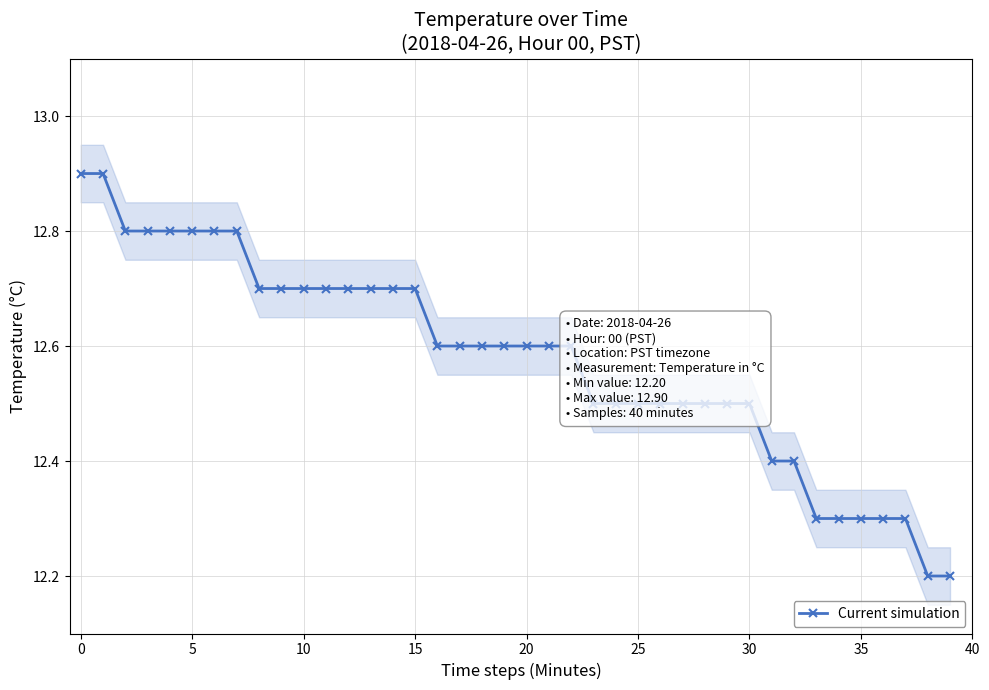

Reading right to left, what are all the values shown in this chart?

12.2	12.2	12.3	12.3	12.3	12.3	12.3	12.4	12.4	12.5	12.5	12.5	12.5	12.5	12.5	12.5	12.5	12.6	12.6	12.6	12.6	12.6	12.6	12.6	12.7	12.7	12.7	12.7	12.7	12.7	12.7	12.7	12.8	12.8	12.8	12.8	12.8	12.8	12.9	12.9